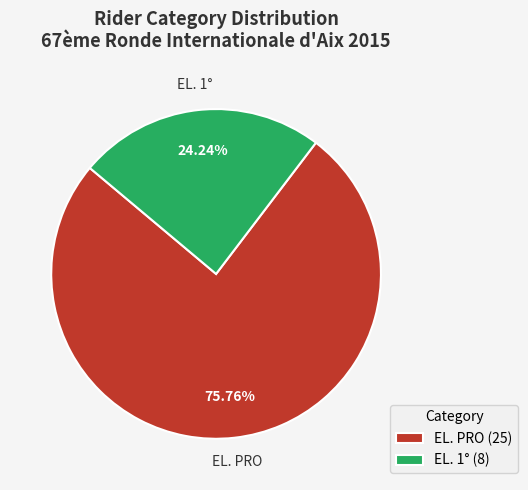

To the nearest percent, what percentage of the pie is EL. PRO?

76%